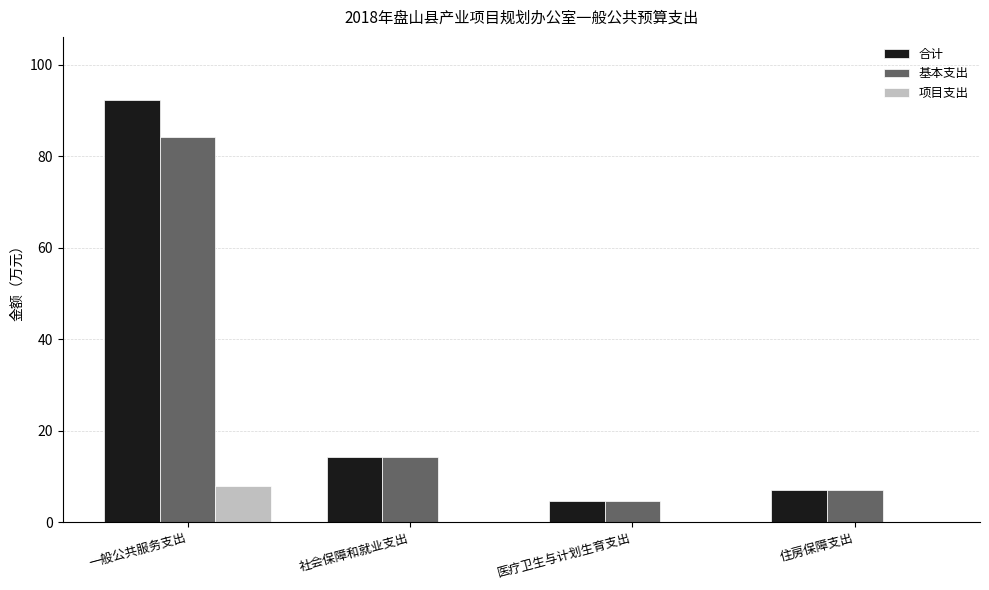

Which category has the highest value across all series?

一般公共服务支出